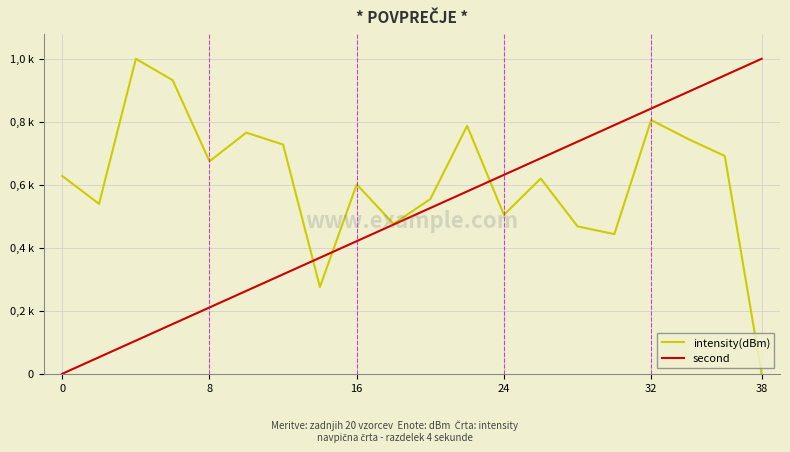

In intensity(dBm), how many points are lower than both neighbors (excluding endpoints)?

6